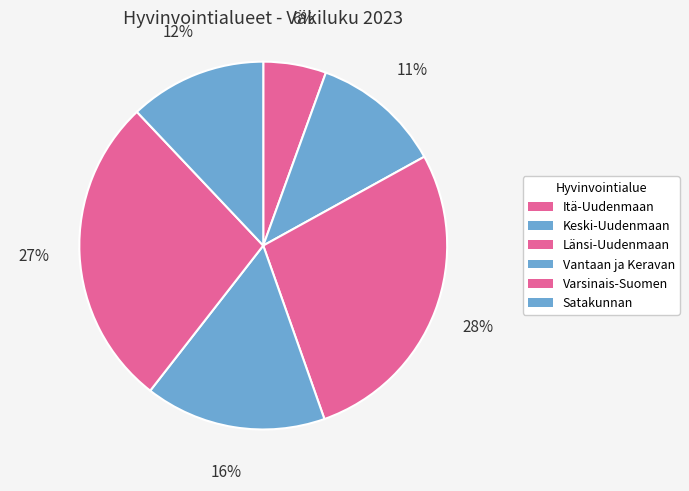

Count the number of slices in the pie.

6